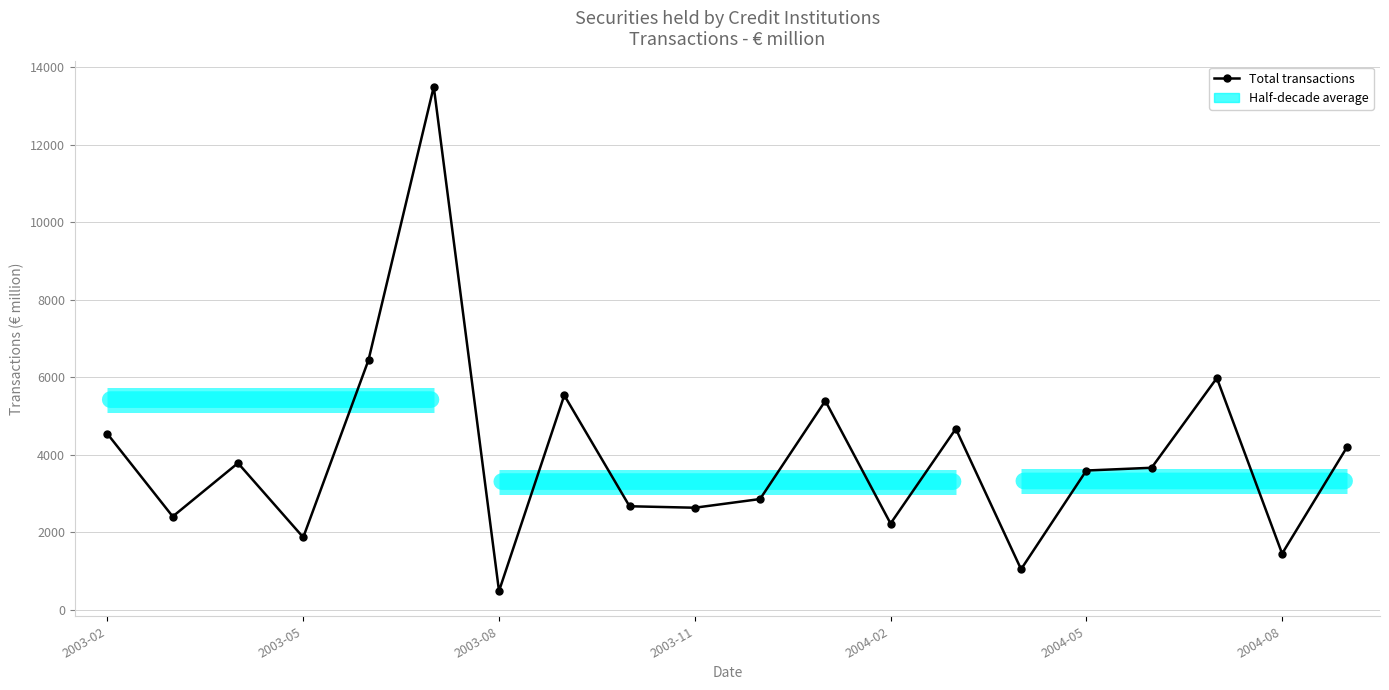

What is the difference between the second highest and second lowest values?

5397